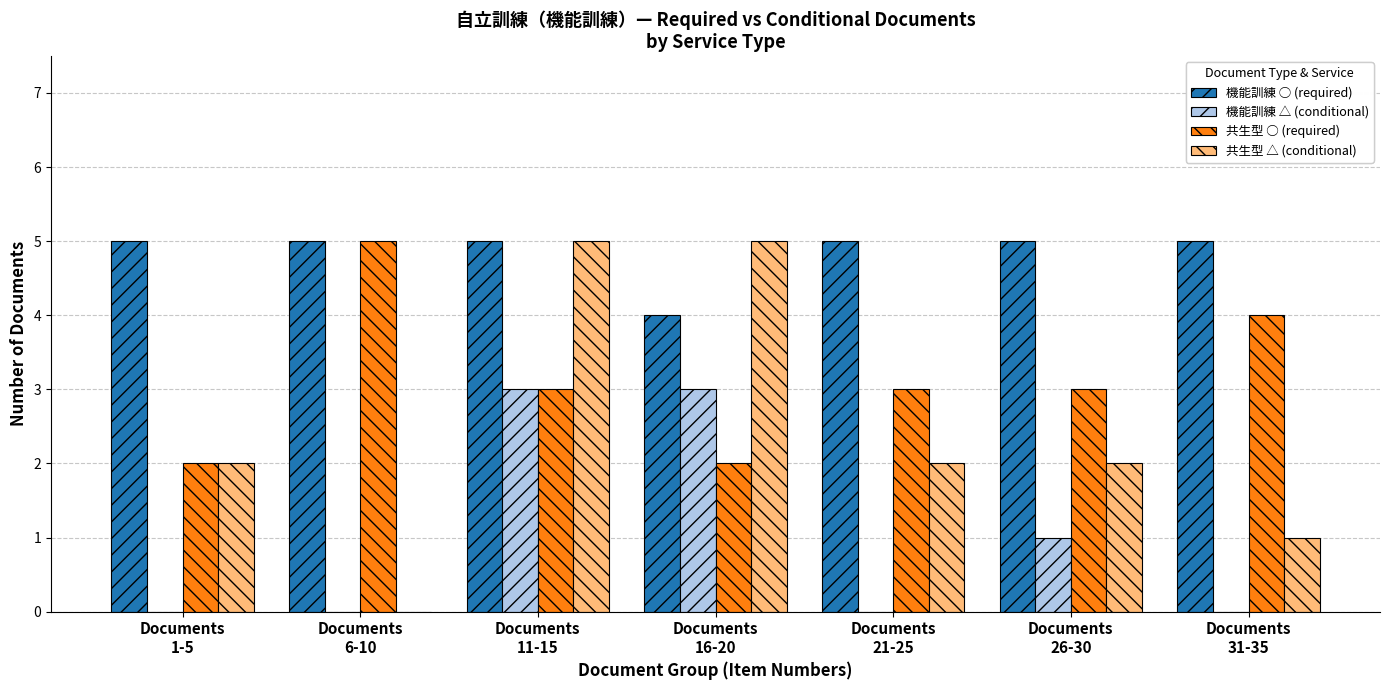

How many categories are shown in the chart?

7